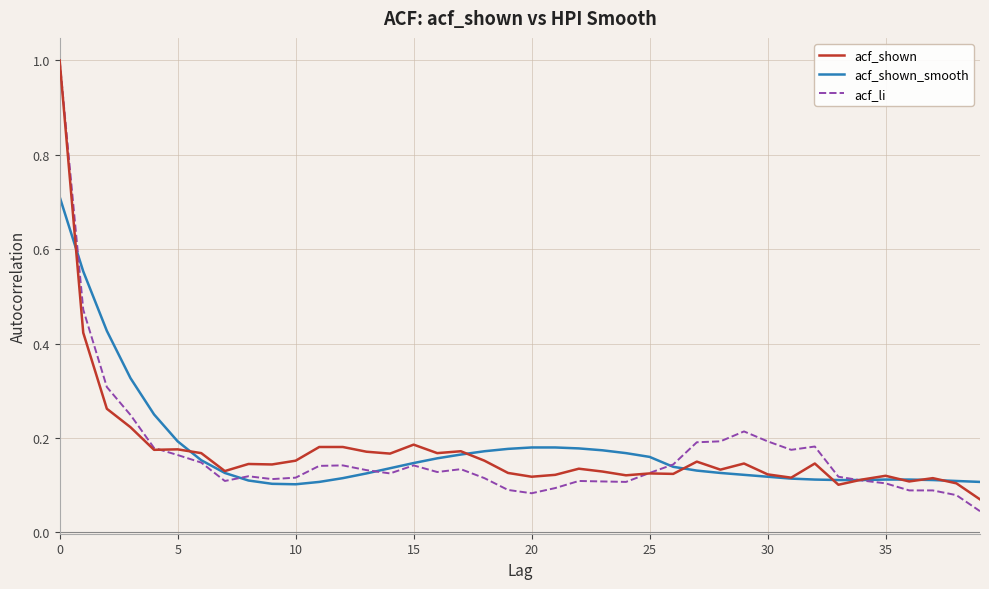

What is the greatest value displayed?

1.0